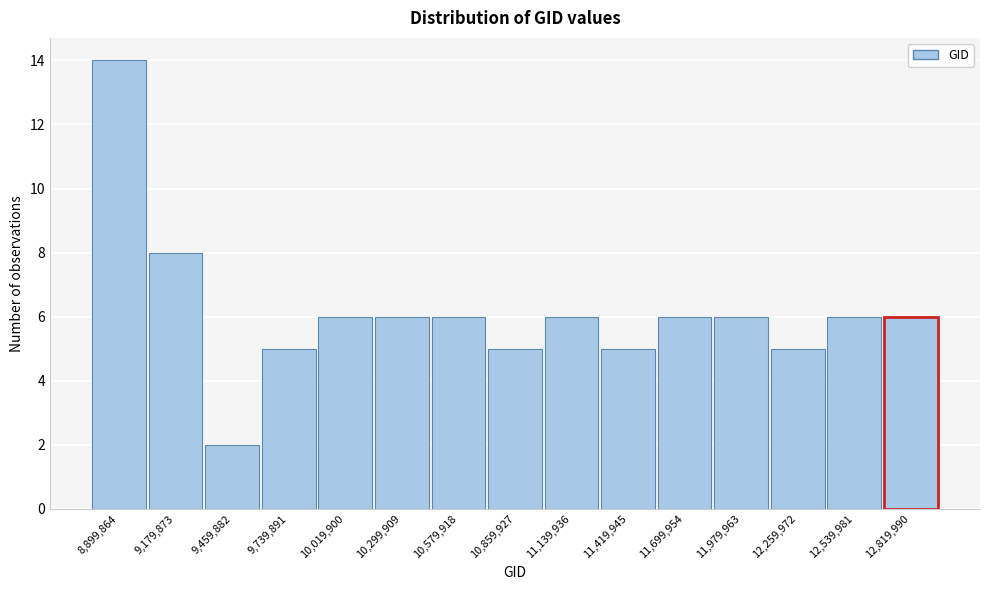

Reading left to right, extract all data points from this chart.

14	8	2	5	6	6	6	5	6	5	6	6	5	6	6